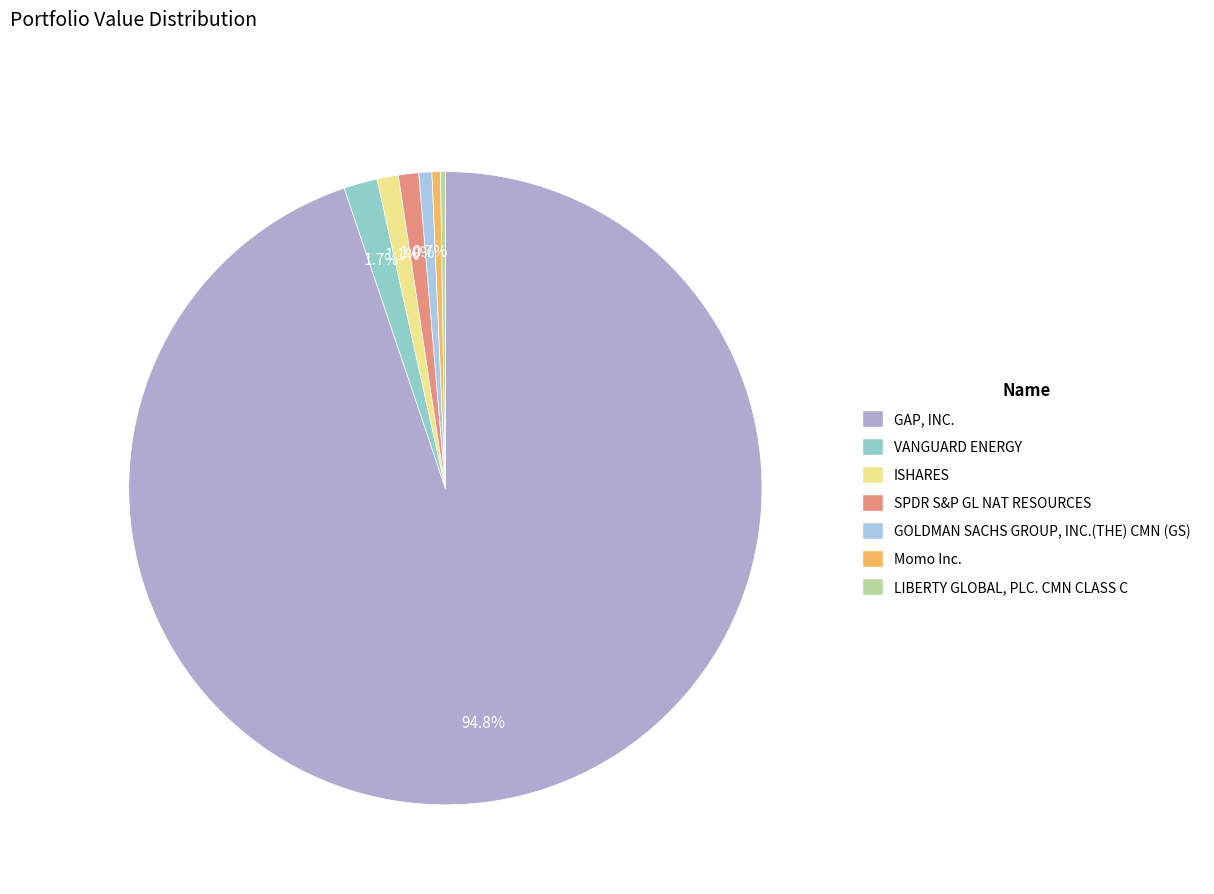

To the nearest percent, what is the difference between the GAP, INC. and Momo Inc. slice percentages?

94%